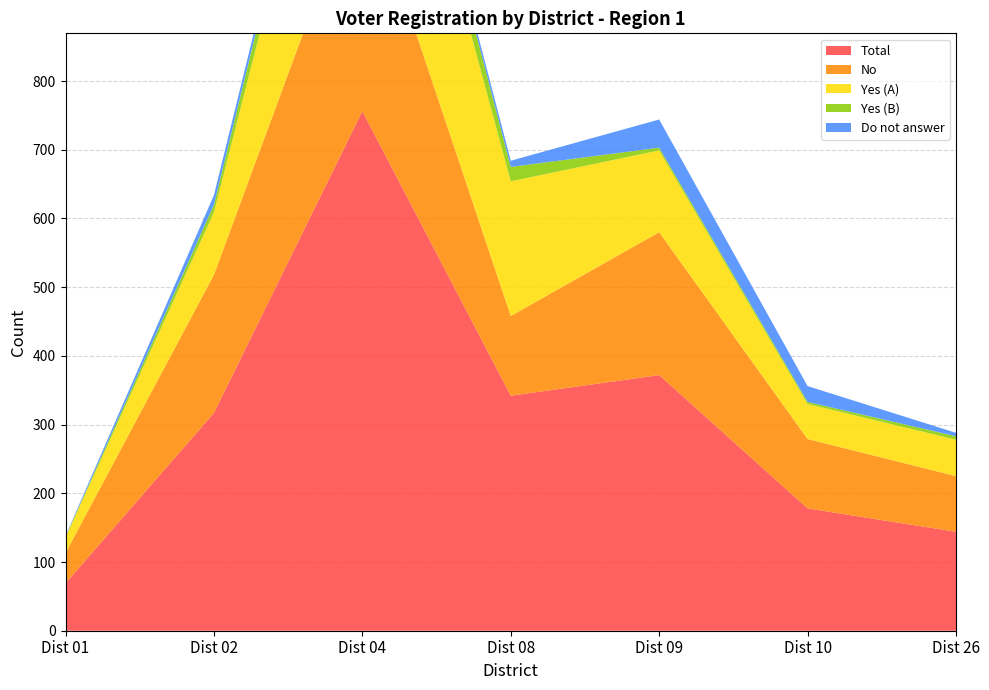

Reading left to right, transcribe all the data shown in this chart.

Total: Dist 01=69	Dist 02=317	Dist 04=756	Dist 08=342	Dist 09=372	Dist 10=178	Dist 26=144
No: Dist 01=44	Dist 02=201	Dist 04=347	Dist 08=116	Dist 09=208	Dist 10=101	Dist 26=81
Yes (A): Dist 01=23	Dist 02=91	Dist 04=350	Dist 08=196	Dist 09=119	Dist 10=51	Dist 26=53
Yes (B): Dist 01=1	Dist 02=11	Dist 04=52	Dist 08=21	Dist 09=4	Dist 10=3	Dist 26=5
Do not answer: Dist 01=1	Dist 02=14	Dist 04=7	Dist 08=9	Dist 09=41	Dist 10=23	Dist 26=5